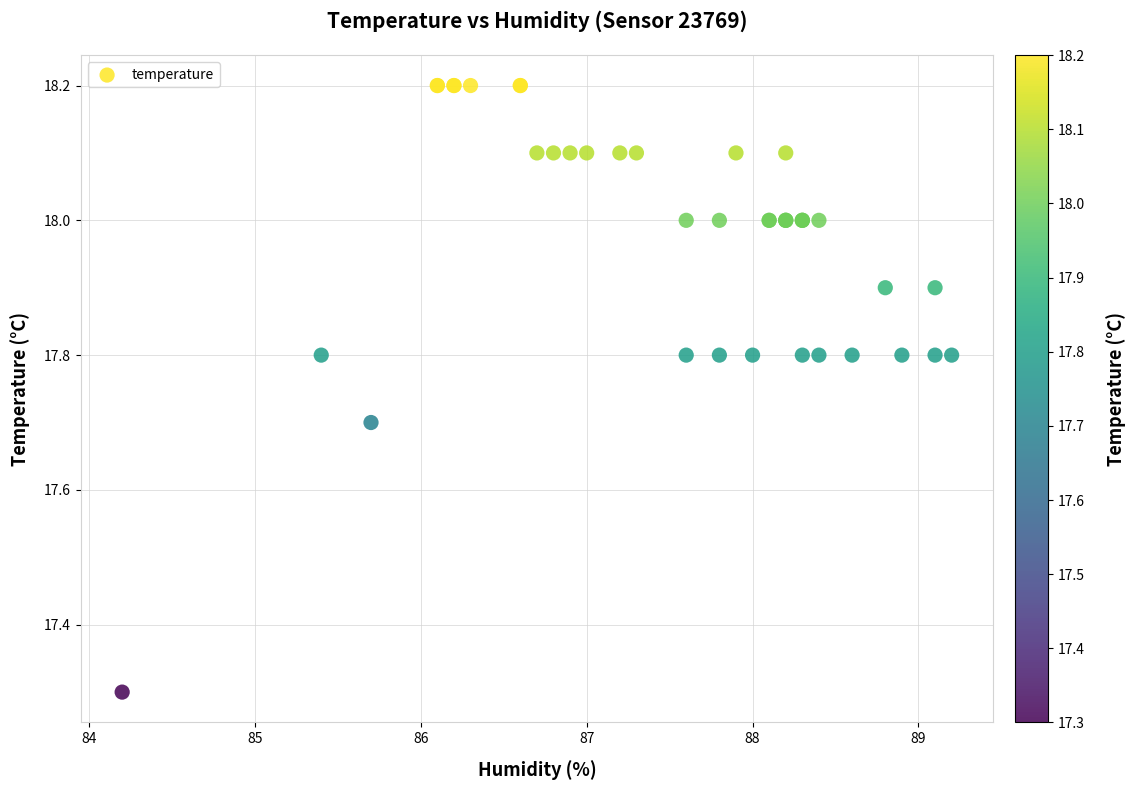

What Y value in the scatter plot is closest to 17?

17.3